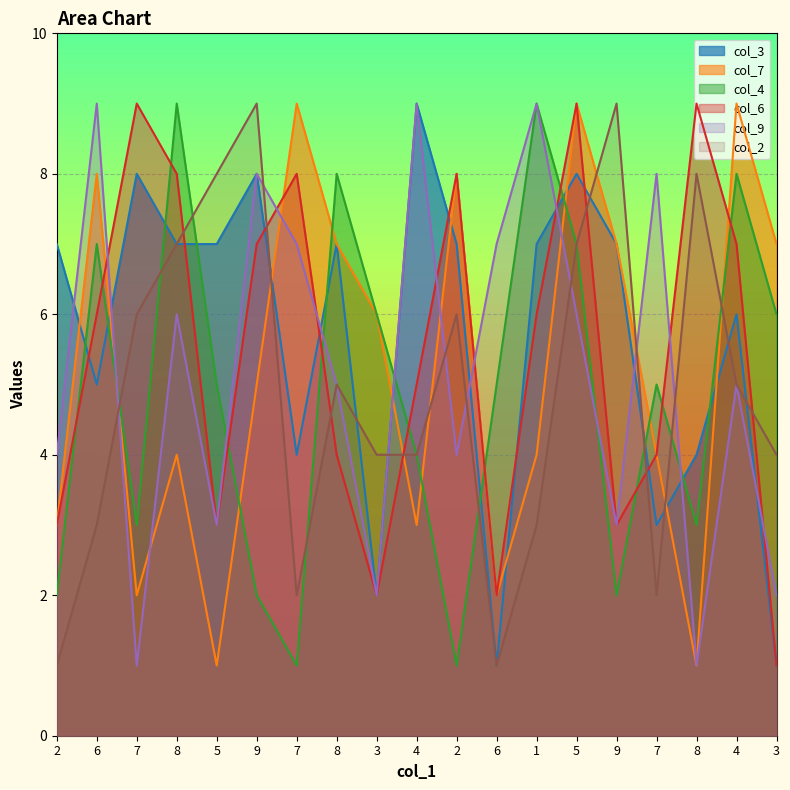

Reading left to right, extract all data points from this chart.

col_3: 7	5	8	7	7	8	4	7	2	9	7	1	7	8	7	3	4	6	1
col_7: 3	8	2	4	1	5	9	7	6	3	8	2	4	9	7	4	1	9	7
col_4: 2	7	3	9	5	2	1	8	6	4	1	5	9	7	2	5	3	8	6
col_6: 3	6	9	8	3	7	8	4	2	5	8	2	6	9	3	4	9	7	1
col_9: 4	9	1	6	3	8	7	5	2	9	4	7	9	6	3	8	1	5	2
col_2: 1	3	6	7	8	9	2	5	4	4	6	1	3	7	9	2	8	5	4